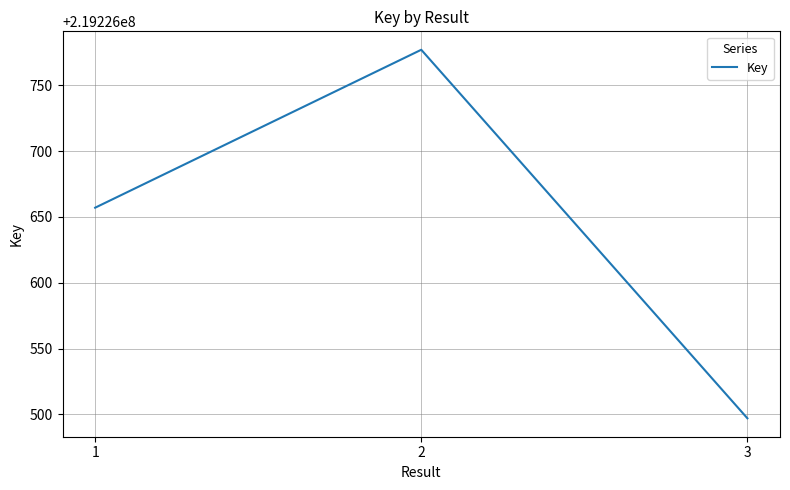

Reading left to right, extract all data points from this chart.

219226657	219226777	219226497